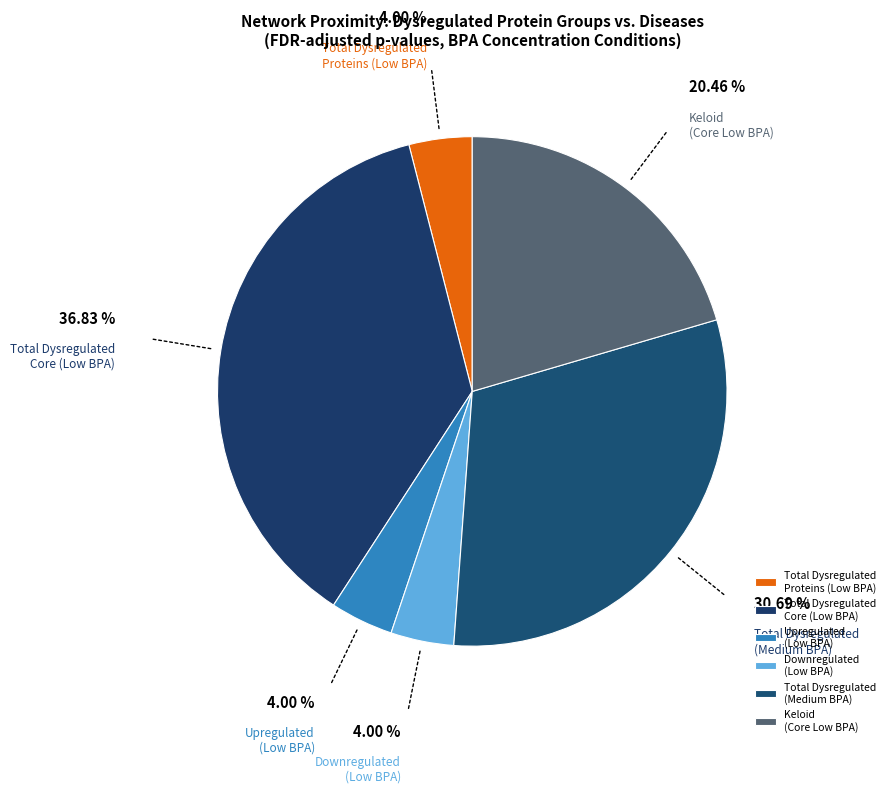

Is there a majority slice in this chart?

No